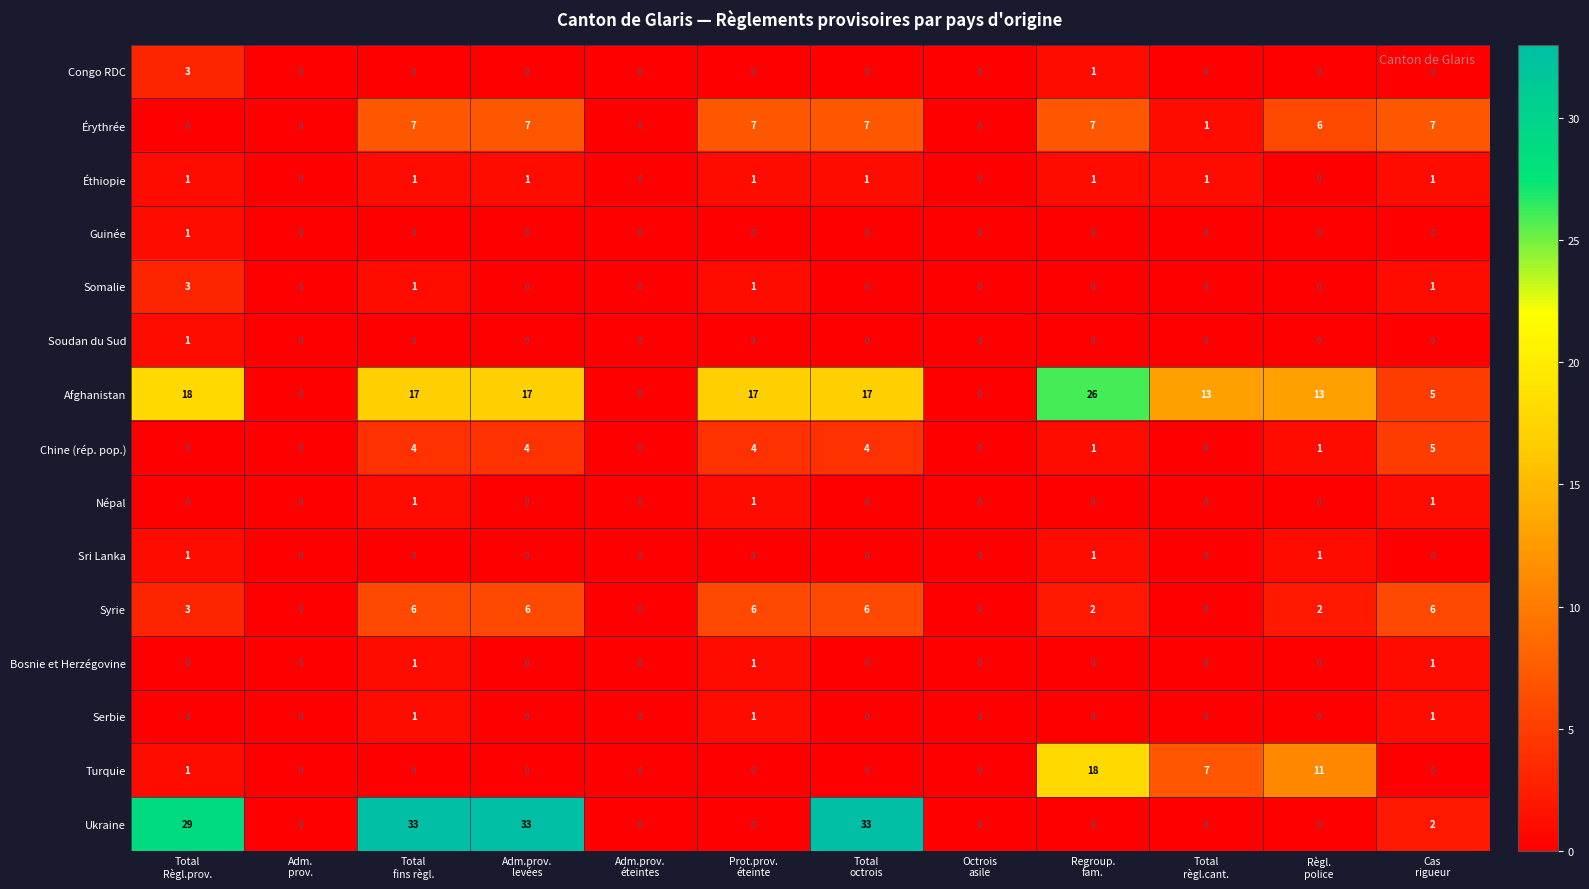

Which series has the largest total across all categories?

Afghanistan